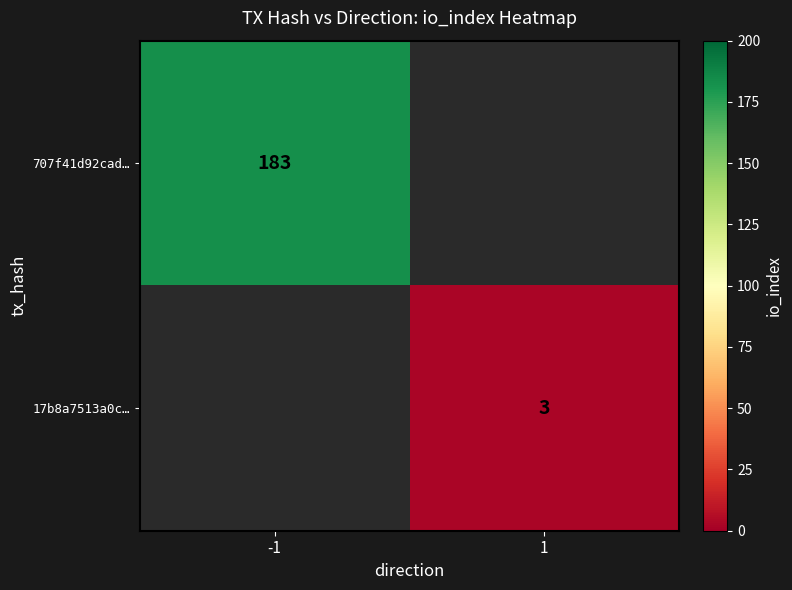

The 707f41d92cad… series shows 183 at -1. True or false?

True